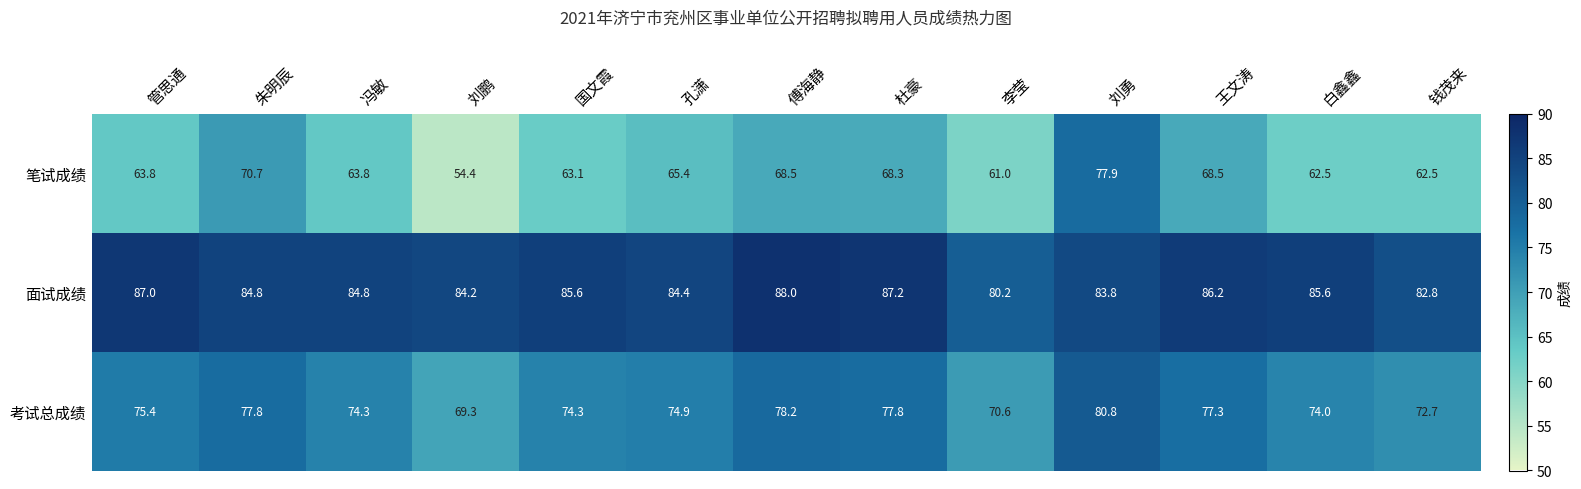

What is the difference between the second highest and second lowest values in the 面试成绩 series?

4.4